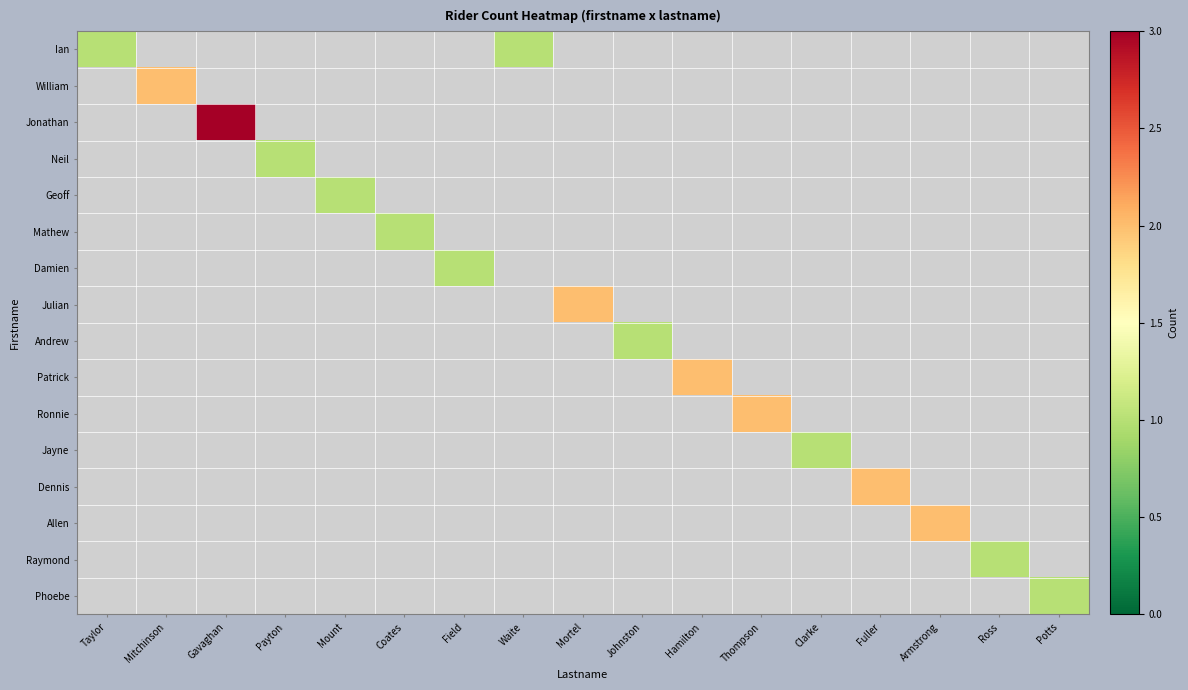

What is the total value across all series at Mortel?

2